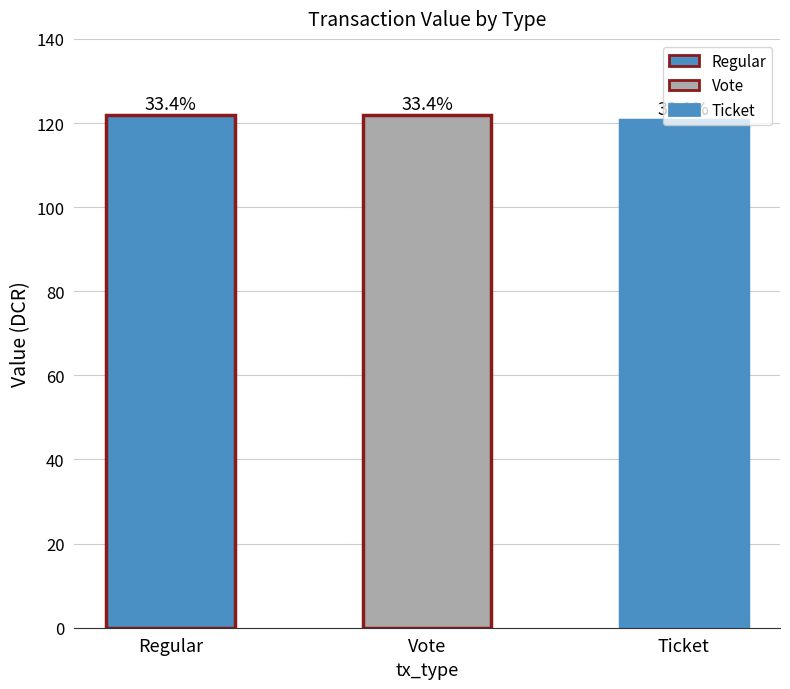

What value does the data have at Vote?

121.9